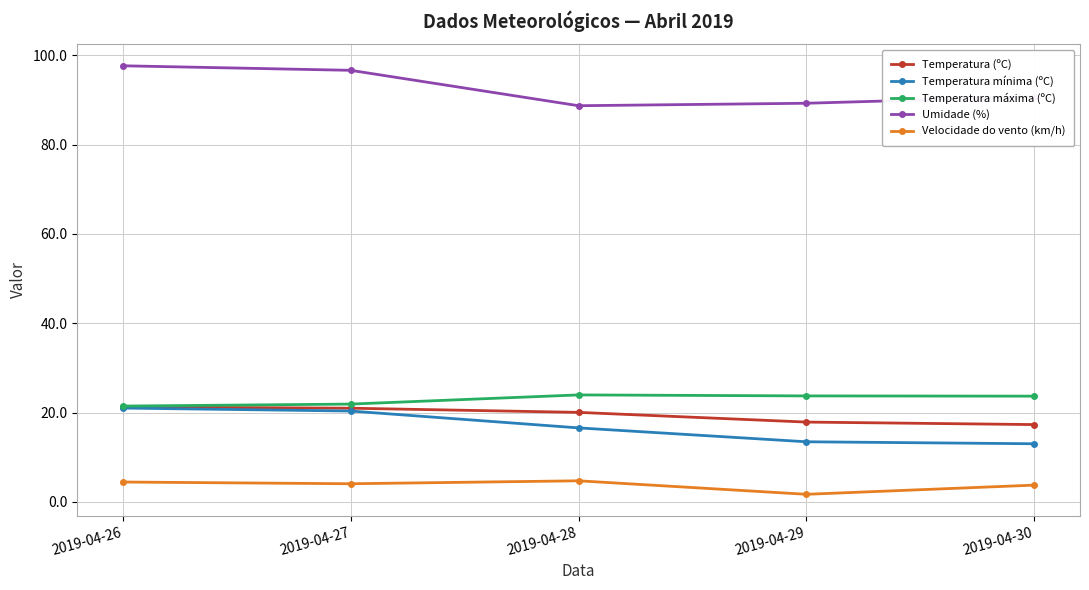

True or false: Umidade (%) has more than 0 interior local peaks.

False